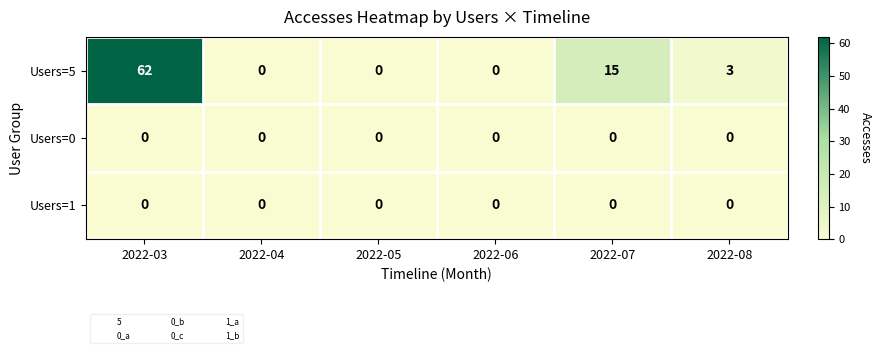

What is the highest value of the Users=5 series?

62